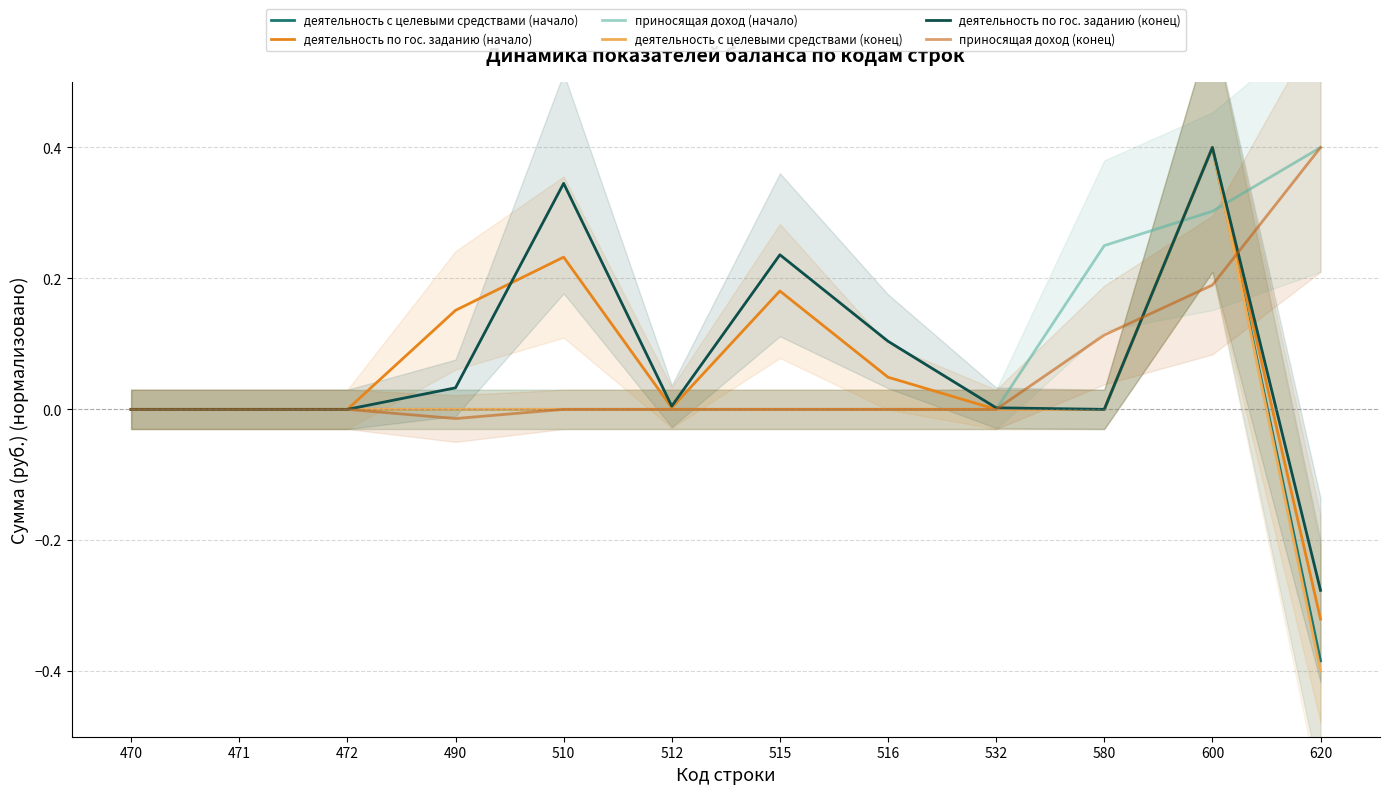

The деятельность по гос. заданию (конец) series shows 0.0 at 532. True or false?

True